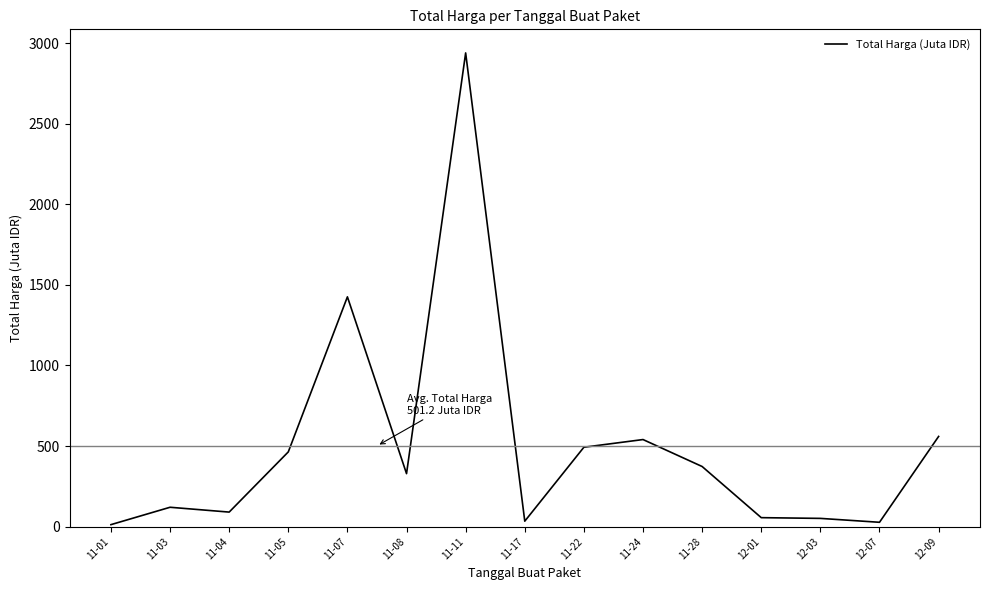

Which category has the highest value across all series?

11-11